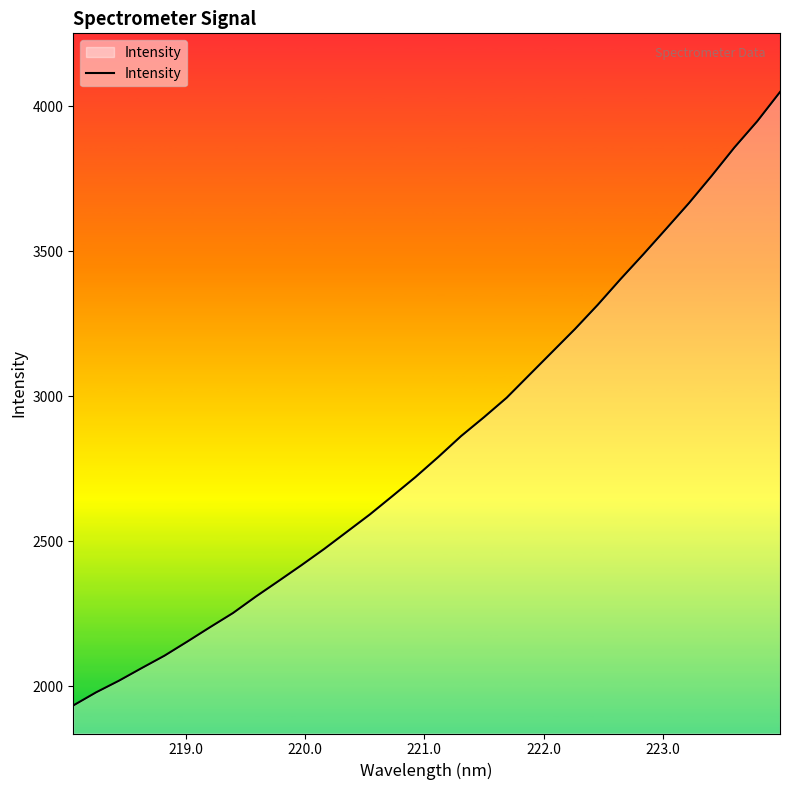

What is the difference between the maximum and minimum values?

2115.4